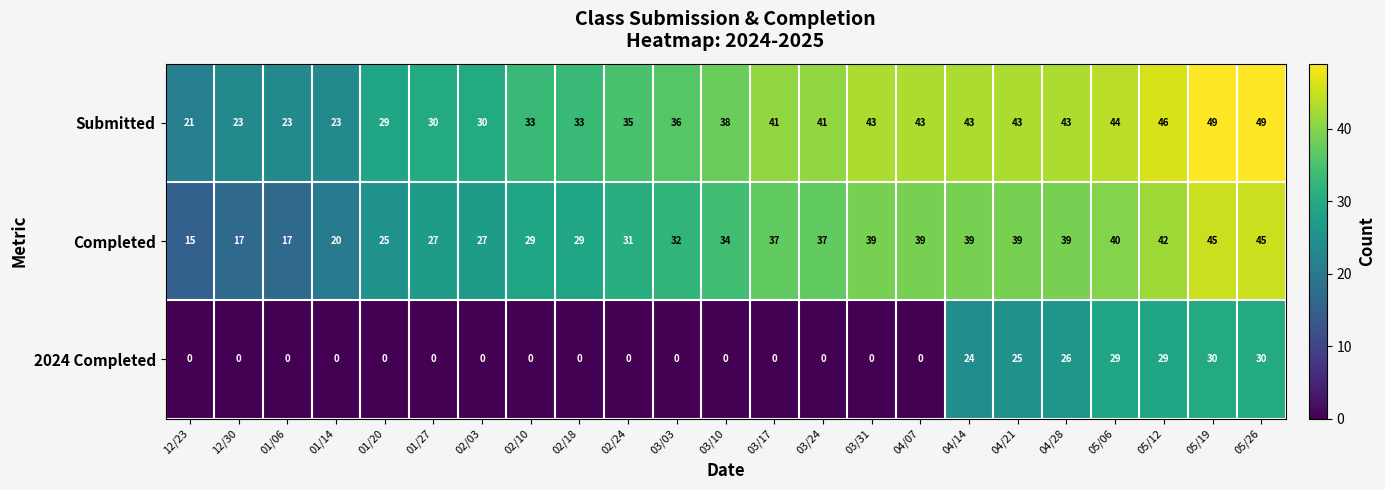

What is the difference between the second highest and second lowest values in the Submitted series?

26